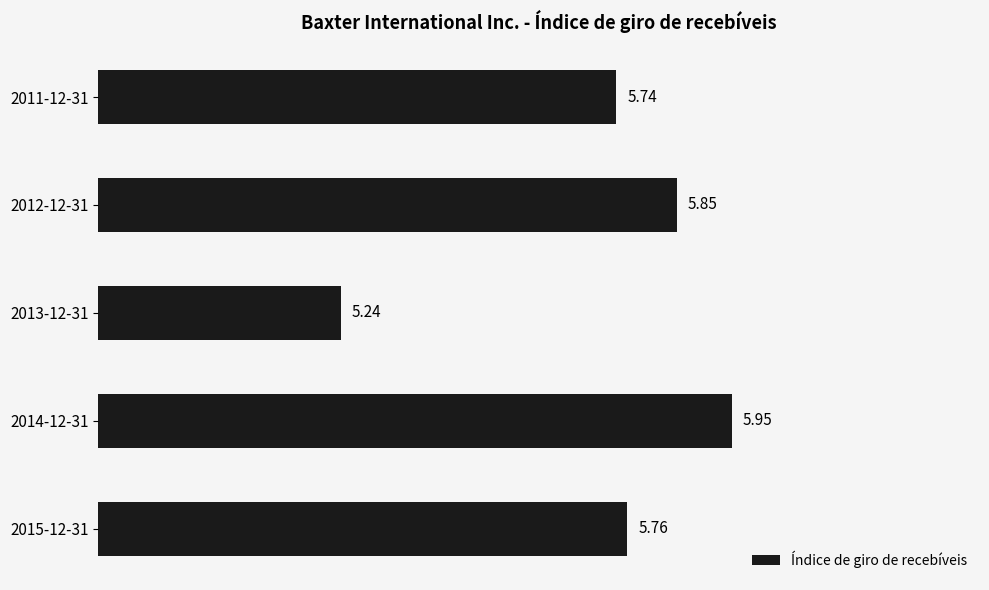

What is the sum of the values at 2015-12-31 and 2014-12-31?

11.7